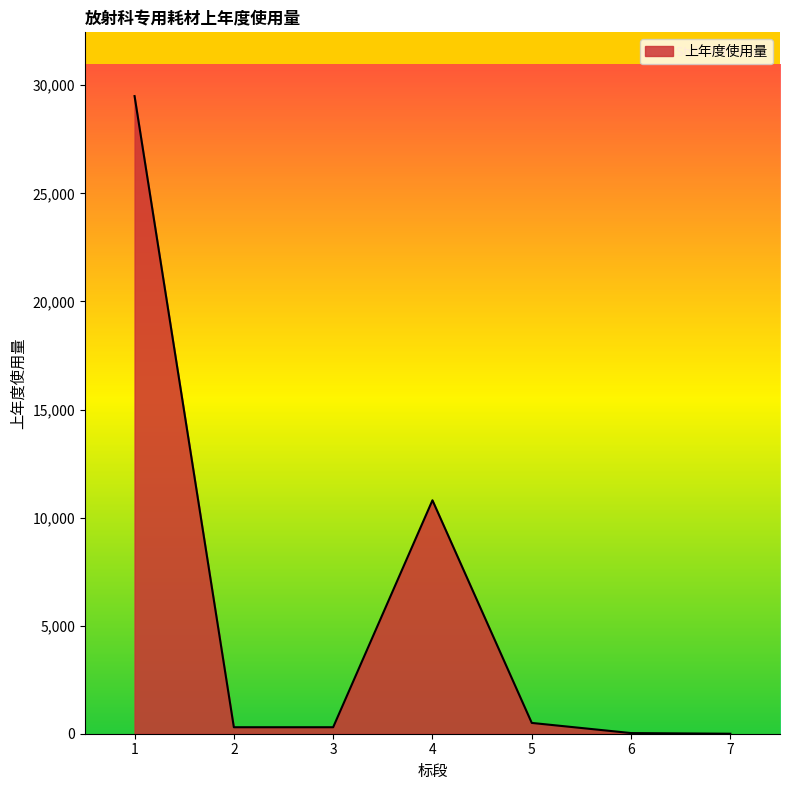

How many categories are shown in the chart?

7